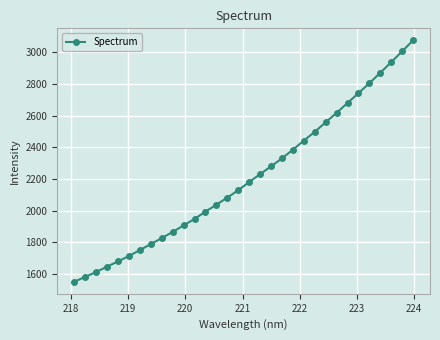

What is the sum of all values?

70768.7